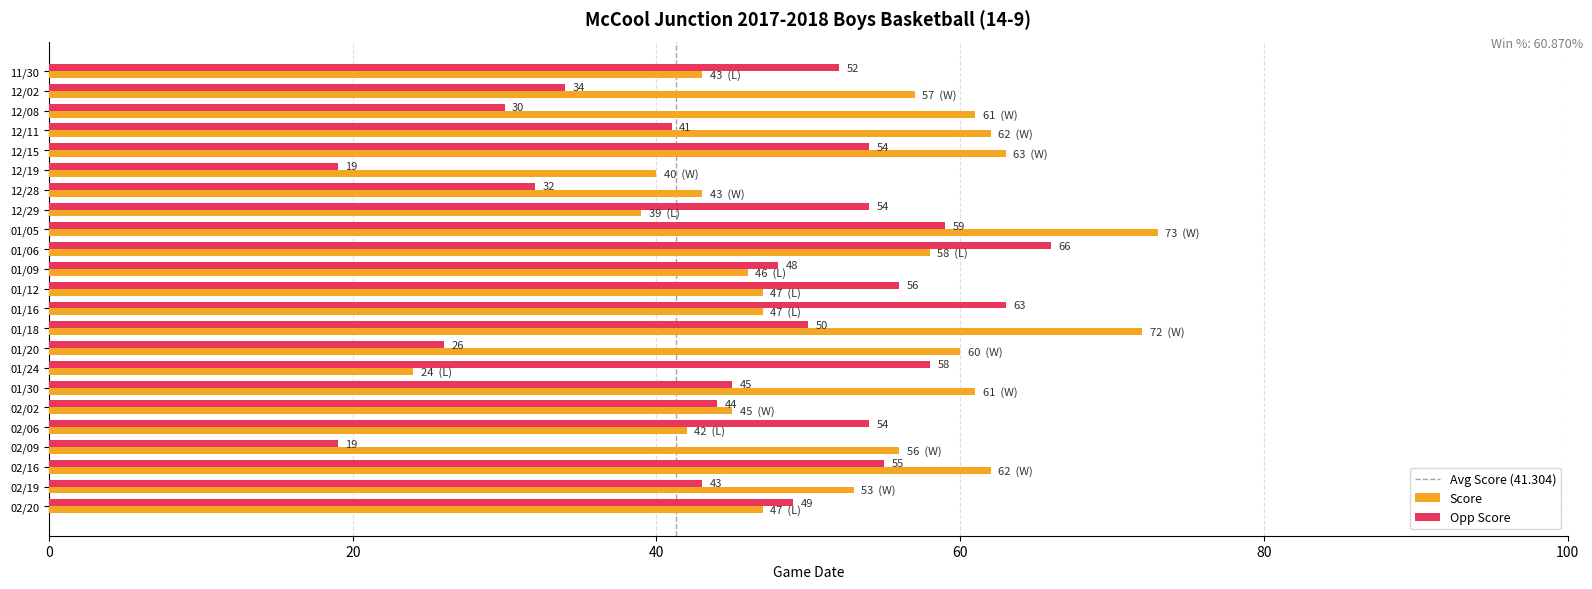

The Opp Score series shows 60 at 12/02. True or false?

False